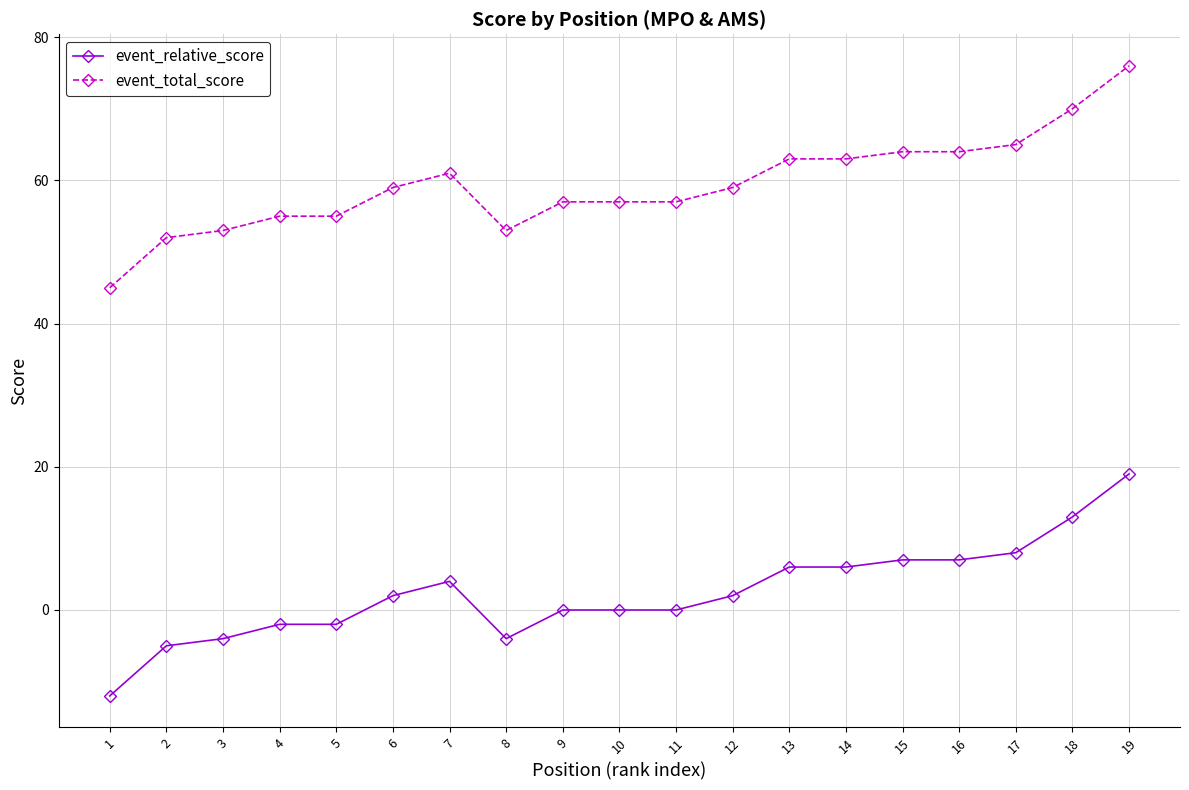

True or false: event_relative_score and event_total_score cross at least once.

False